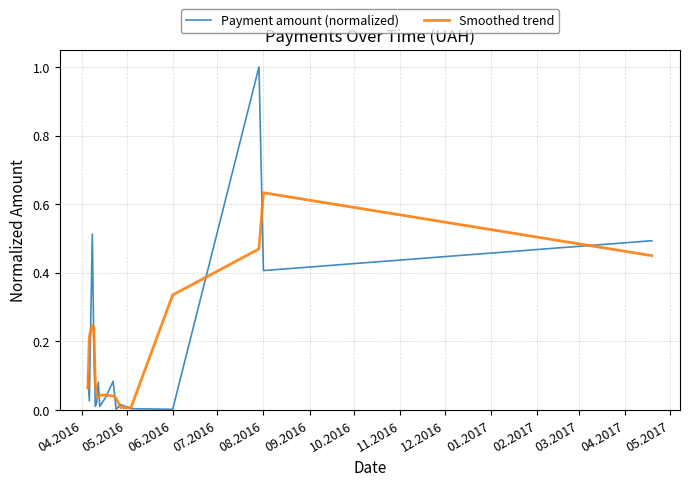

List the series in order of their peak value, lowest first.

Smoothed trend, Payment amount (normalized)